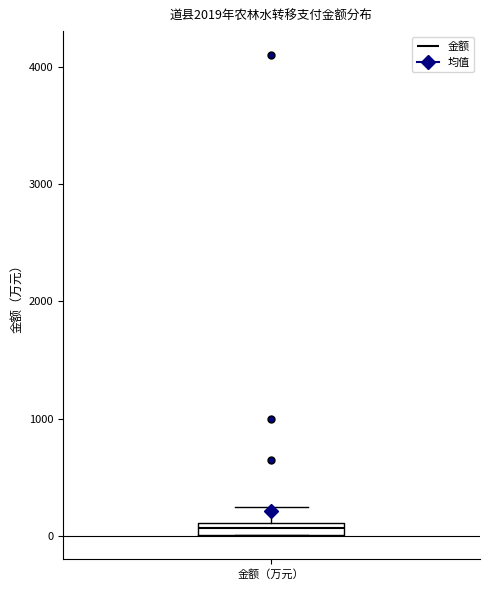

Where is the upper edge of the box for 金额（万元） on the y-axis? The values are not printed on the chart, so give them approximately, as read against the axis.

100